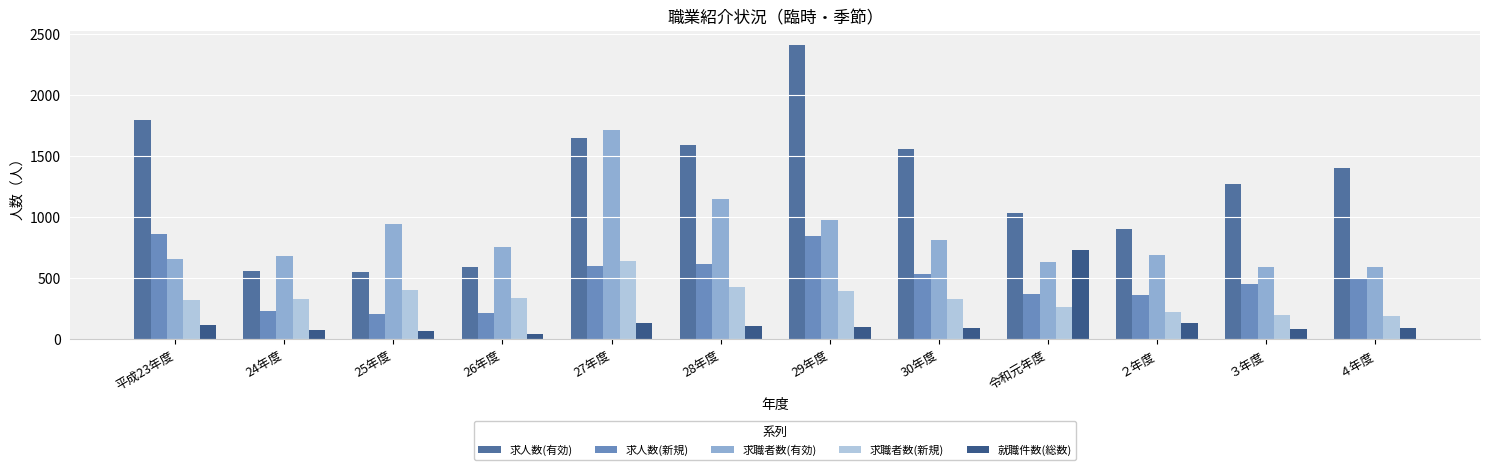

What is the lowest value of the 求職者数(有効) series?

588